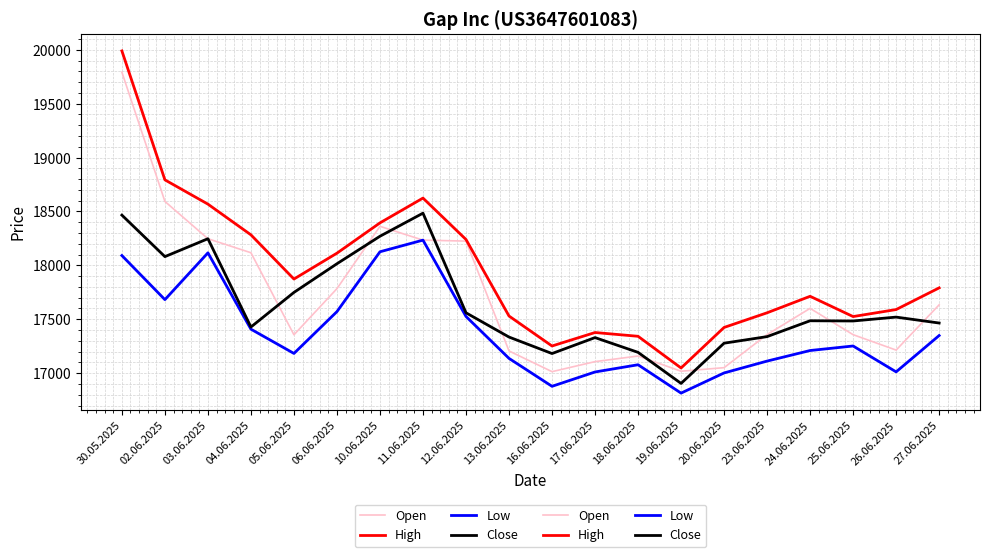

Does the chart display data point markers on the line(s)?

No